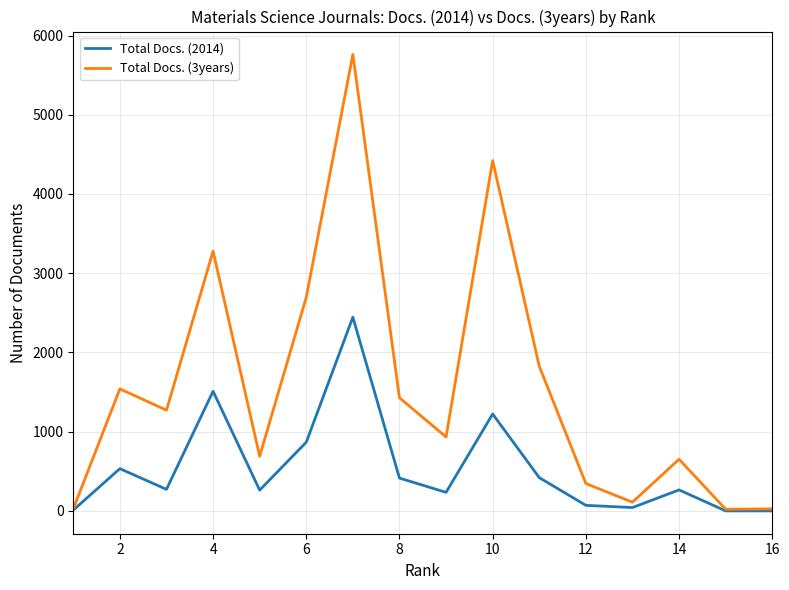

What are all the series names shown in the legend?

Total Docs. (2014), Total Docs. (3years)